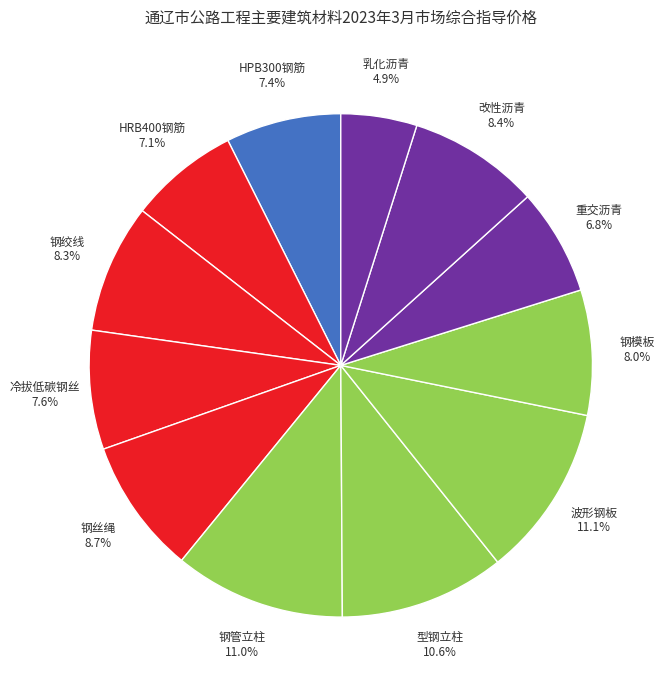

How much of the chart is everything except HRB400钢筋?

92.9%